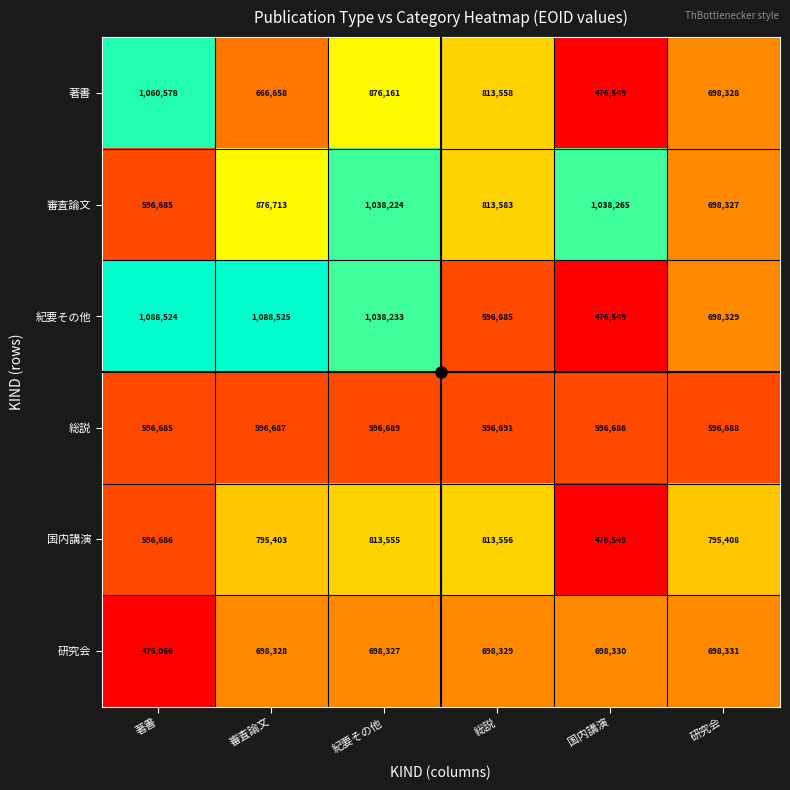

Which series has the largest total across all categories?

審査論文